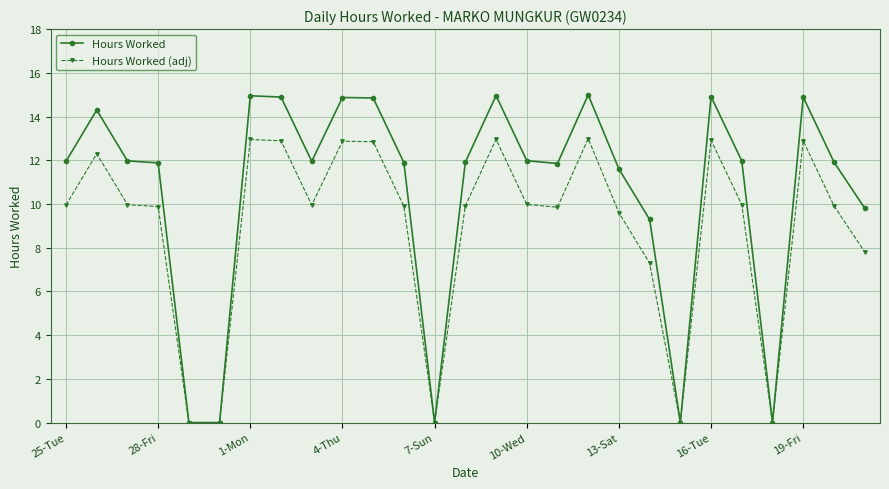

What is the value of the Hours Worked (adj) point at the 15th from the left?

13.0